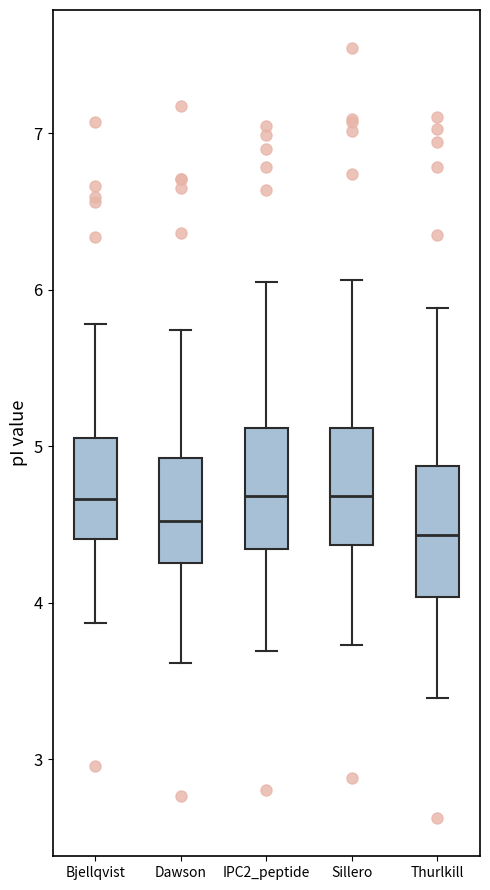

Where is the upper edge of the box for Bjellqvist on the y-axis? The values are not printed on the chart, so give them approximately, as read against the axis.

5.1